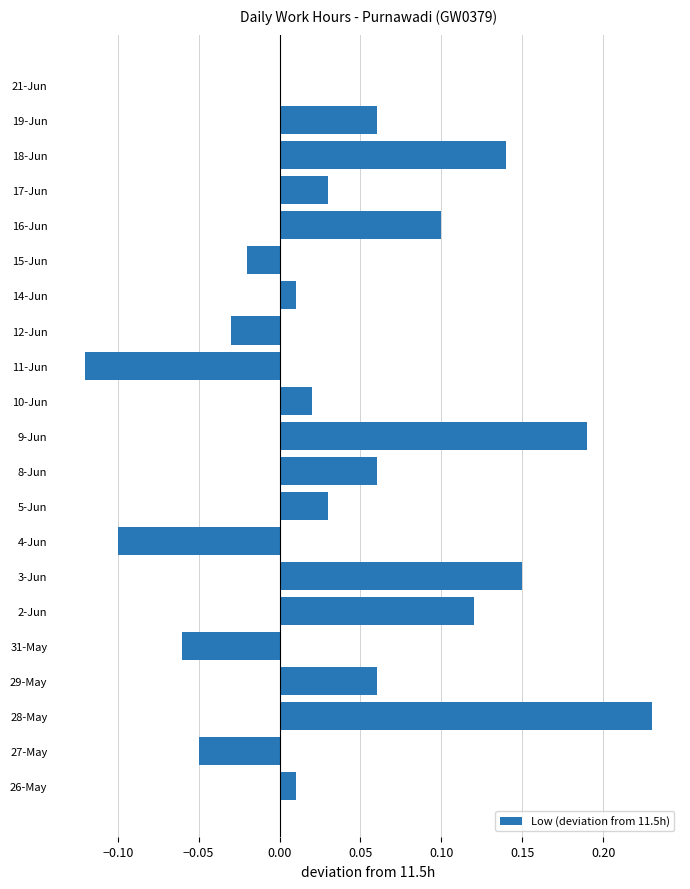

What is the sum of all values?

0.8